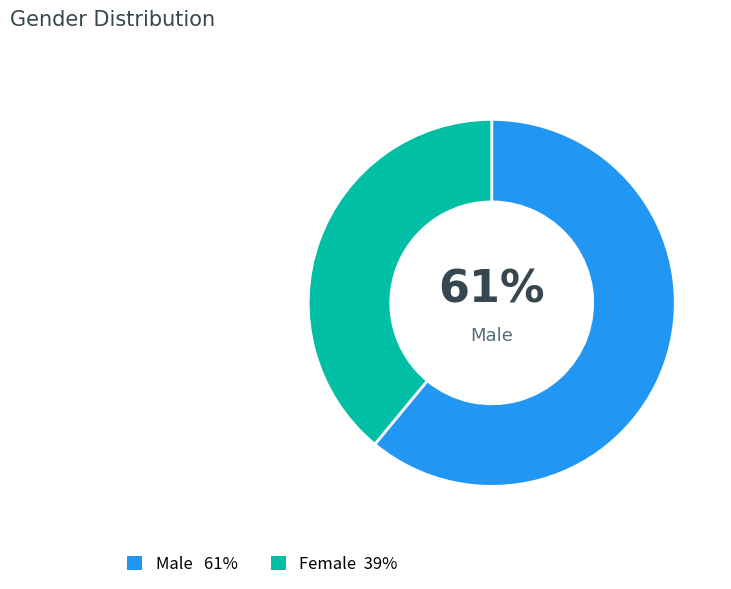

Is there any slice that represents more than half of the pie?

Yes